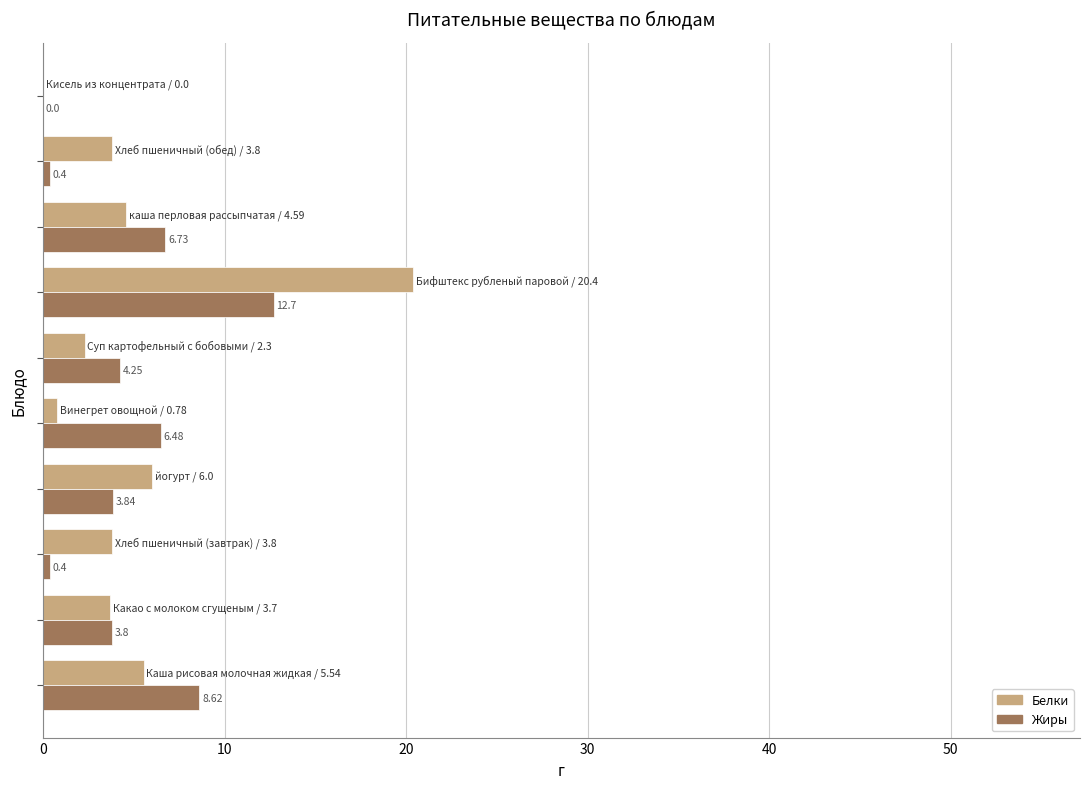

How many values in the Жиры series exceed 4?

5